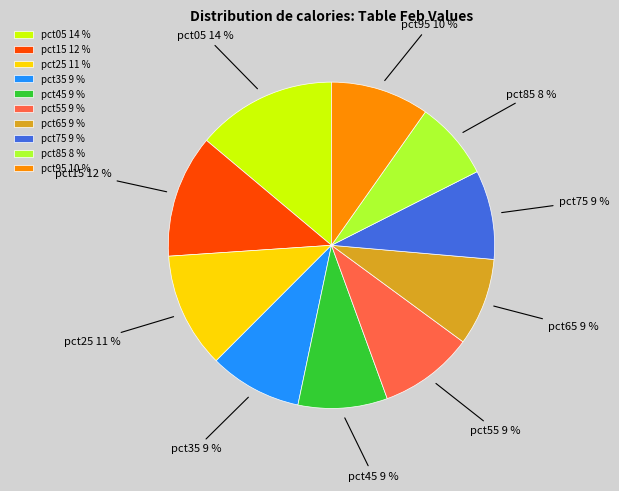

Between pct05 and pct35, which is larger?

pct05